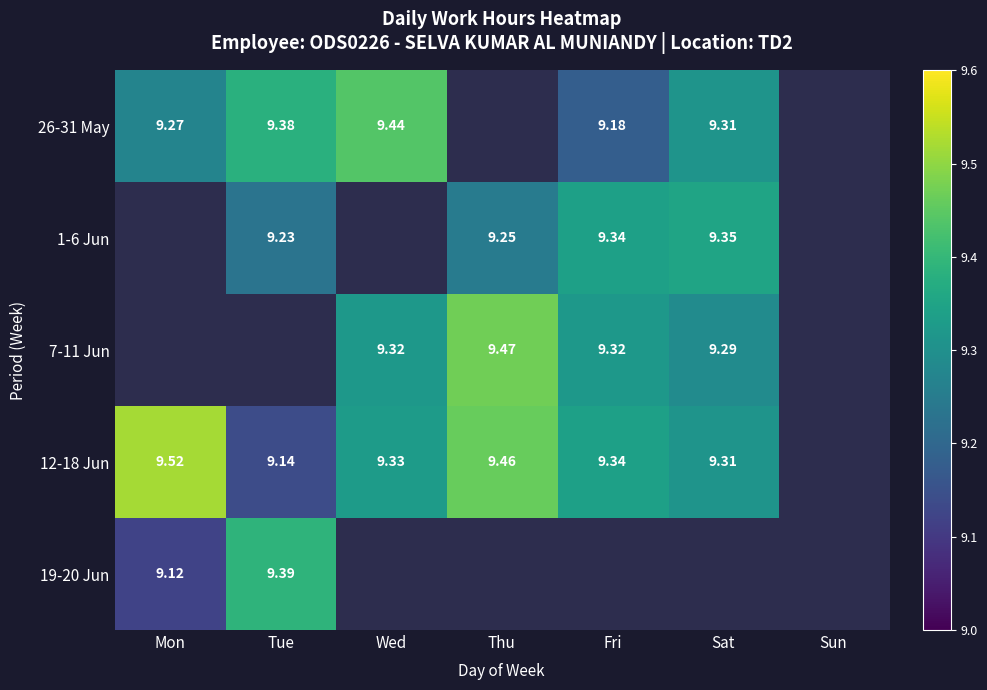

The value of 26-31 May at Wed is 14.5. True or false?

False